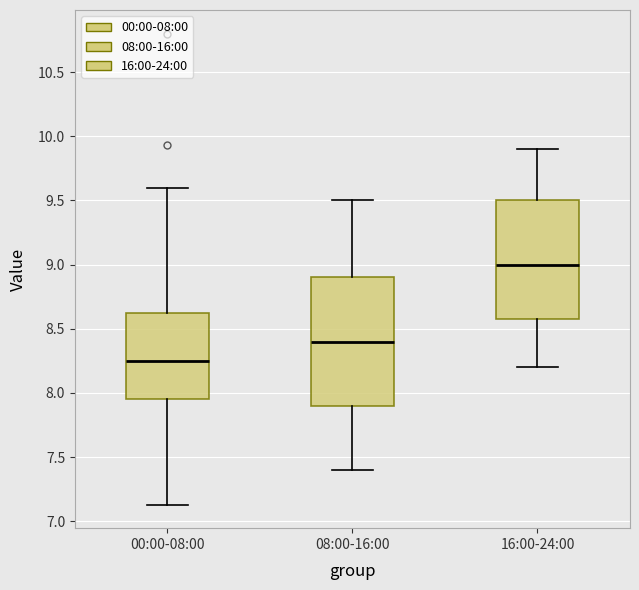

Reading left to right, transcribe this box plot: for each box, give where its median line is, the range the box spans, and where its two whiskers end, as read against the y-axis. The values are not printed on the chart, so give them approximately, as read against the axis.

00:00-08:00: median 8.25, box 7.95 to 8.65, whiskers 7.15 to 9.60
08:00-16:00: median 8.40, box 7.90 to 8.90, whiskers 7.40 to 9.50
16:00-24:00: median 9.00, box 8.60 to 9.50, whiskers 8.20 to 9.90